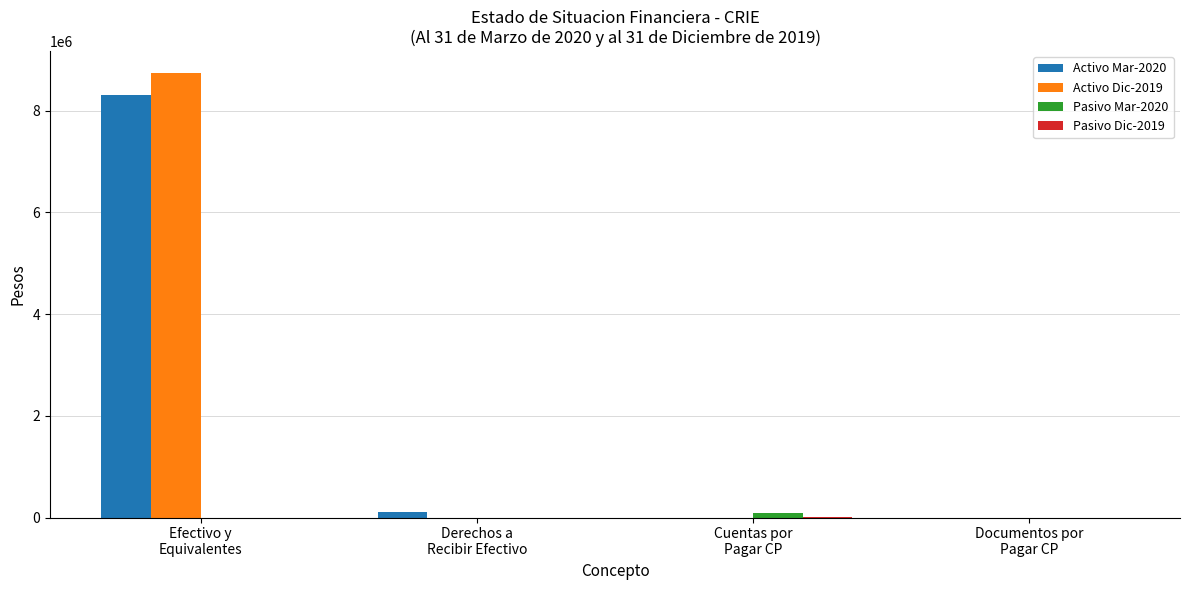

What is the greatest value displayed?

8731209